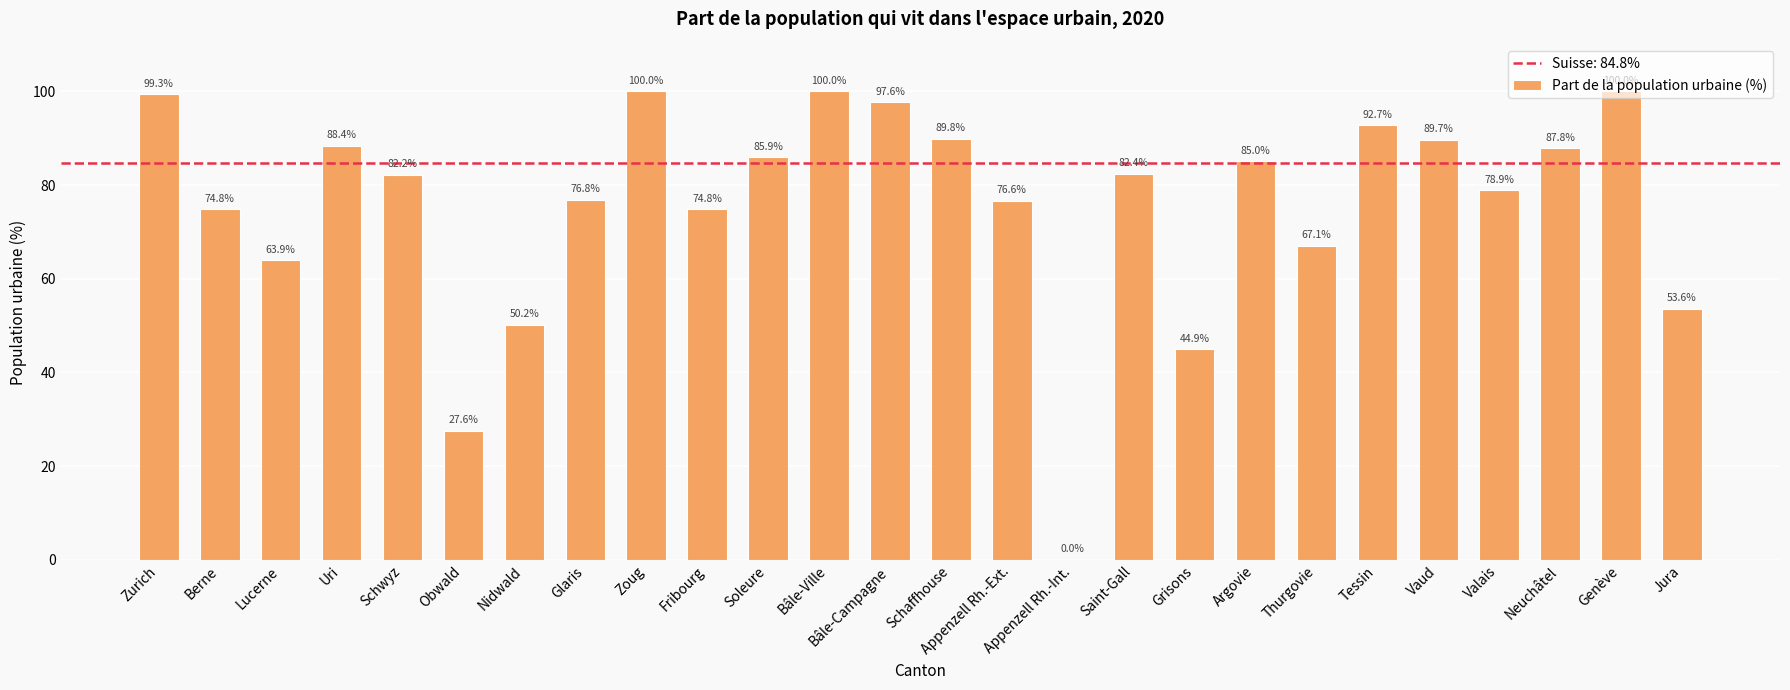

True or false: the data shows 89.7 at Vaud.

True